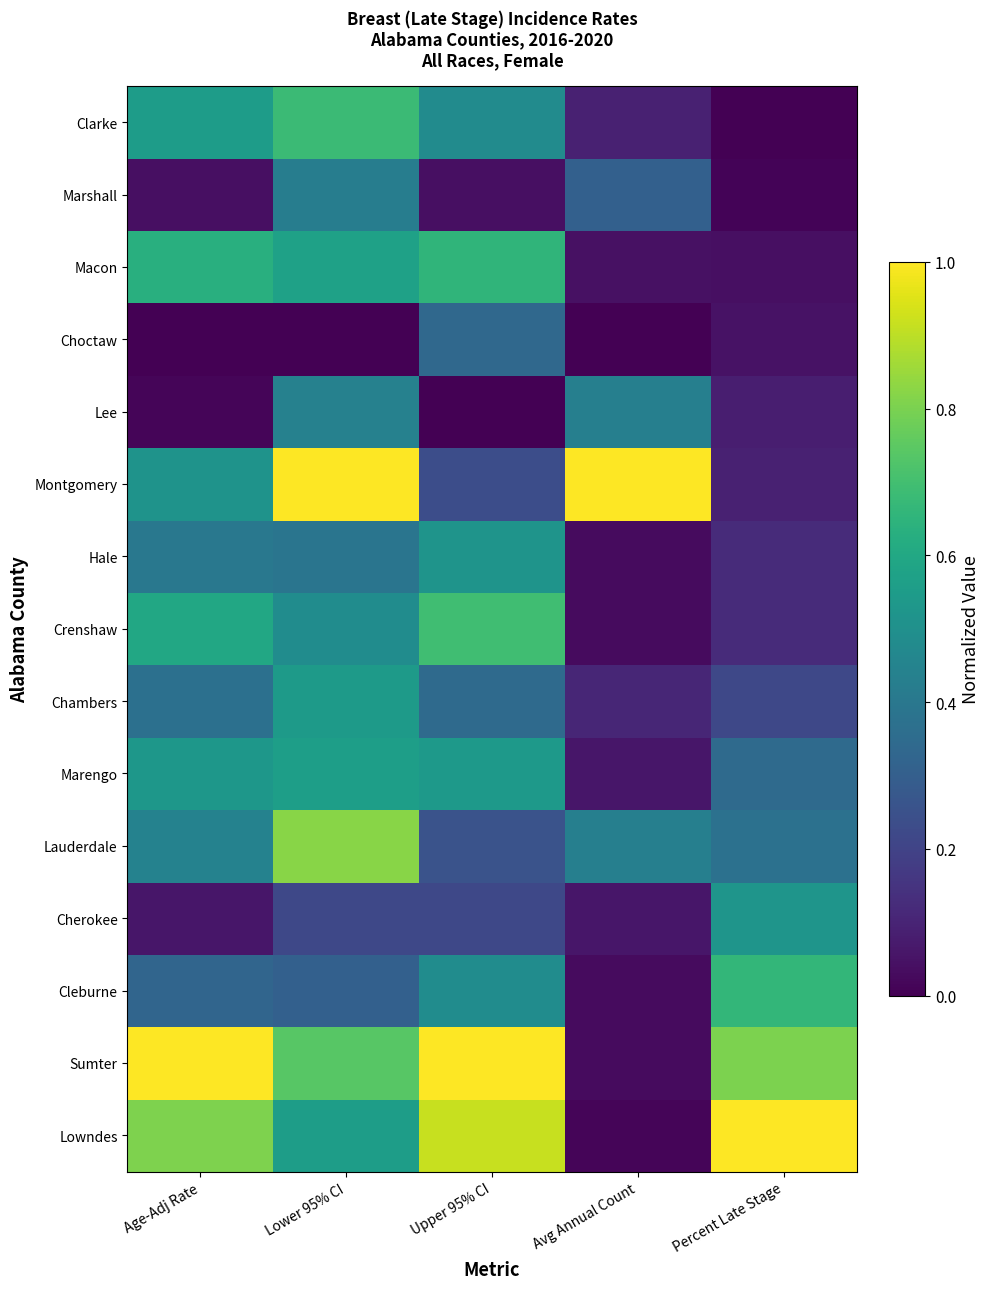

At Lower 95% CI, list the series in order from largest to smallest.

Montgomery, Lauderdale, Sumter, Clarke, Macon, Marengo, Lowndes, Chambers, Crenshaw, Lee, Marshall, Hale, Cleburne, Cherokee, Choctaw